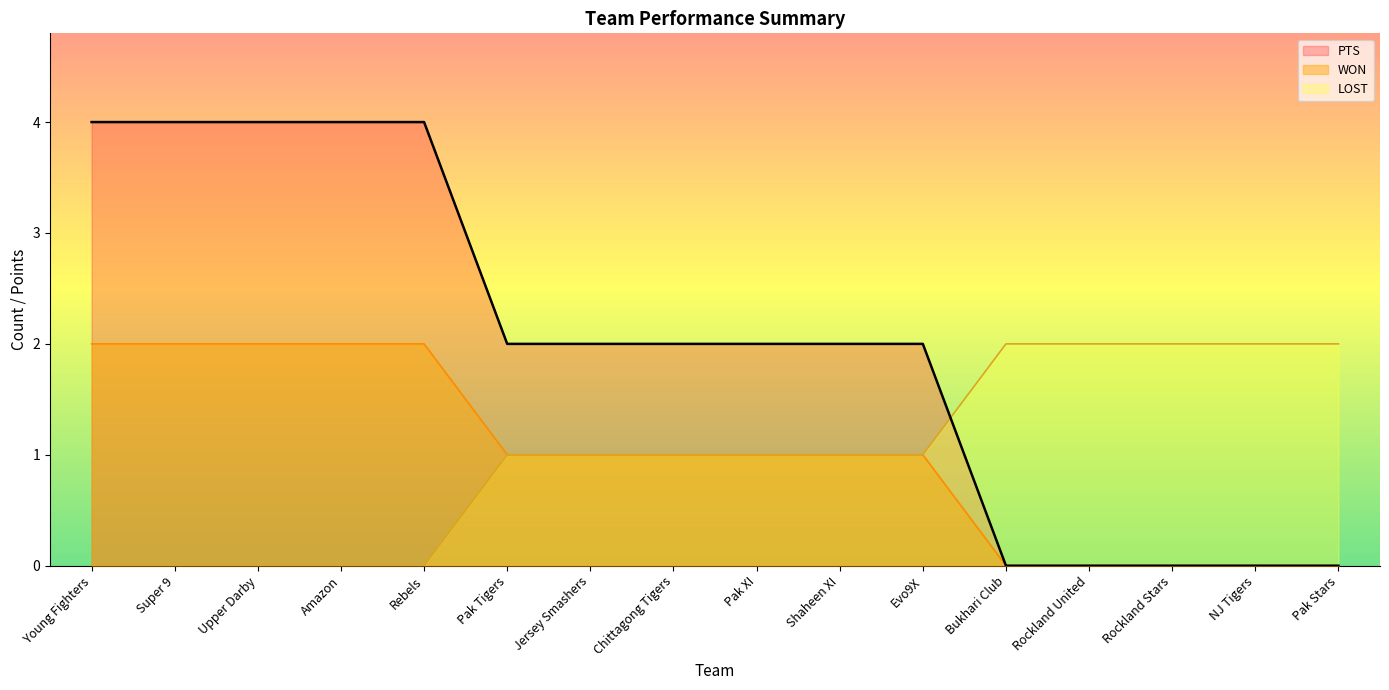

Which series has the widest spread of values?

PTS